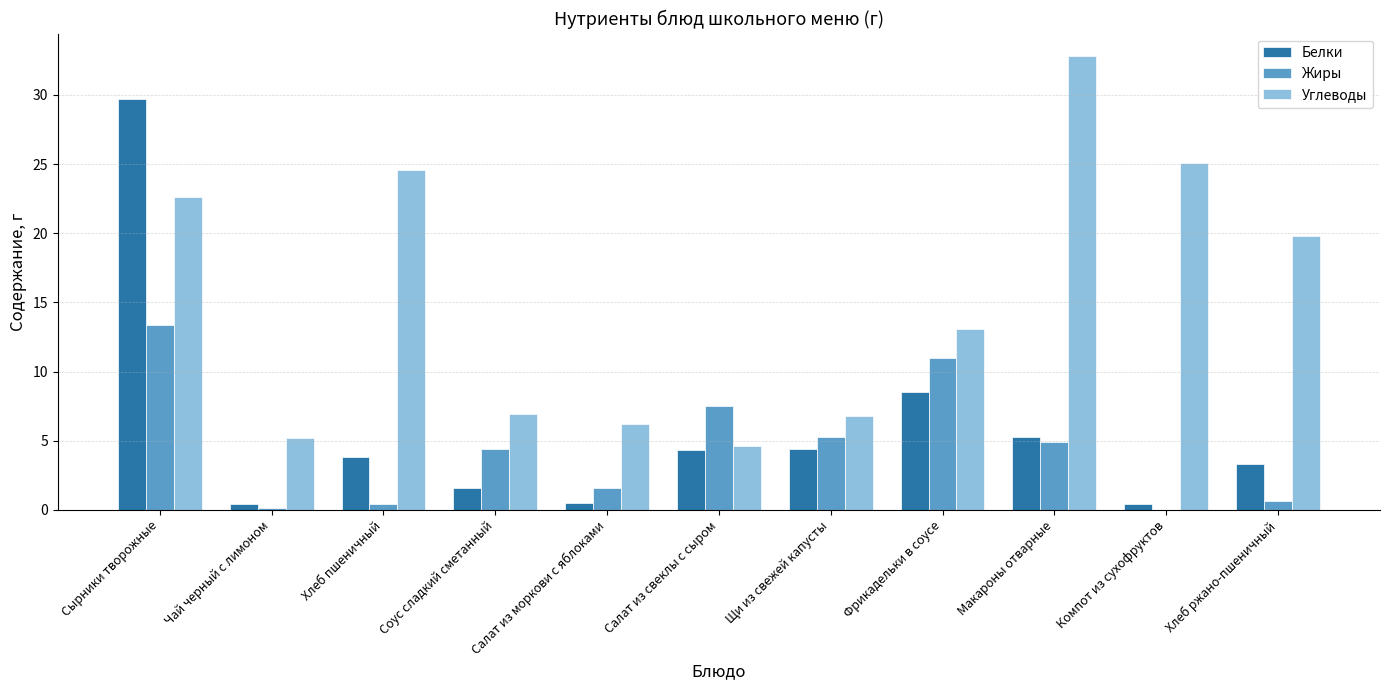

How many data points does each series have?

11